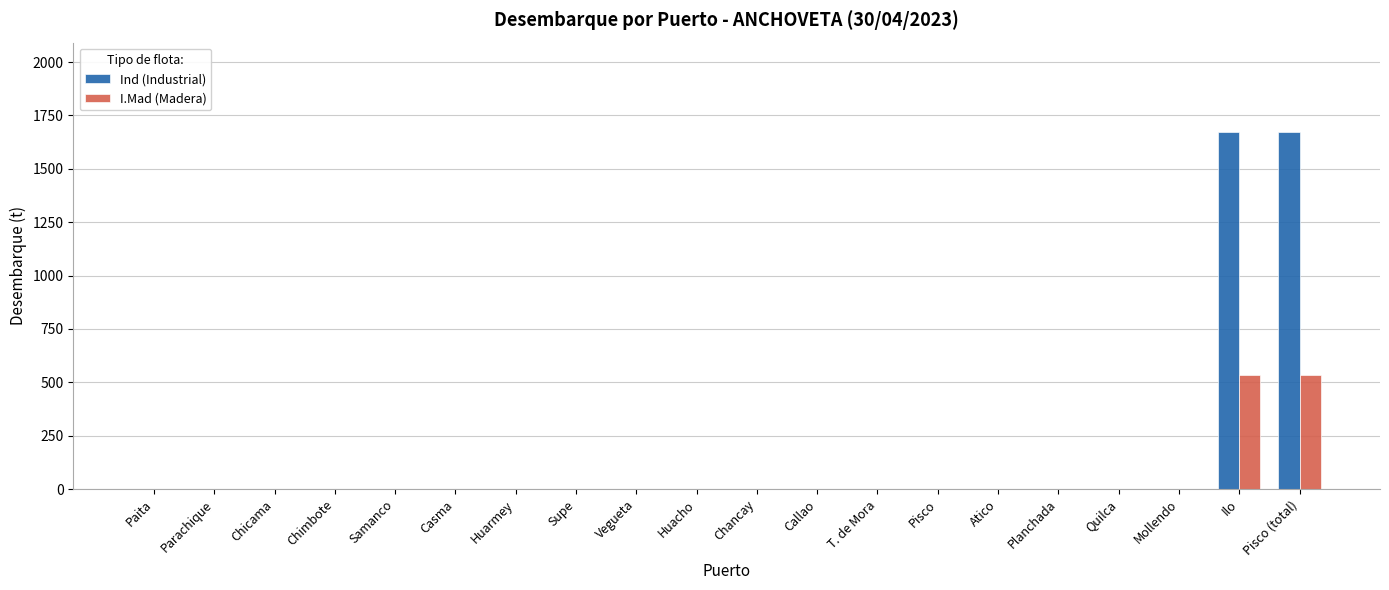

Which series has the largest total across all categories?

Ind (Industrial)